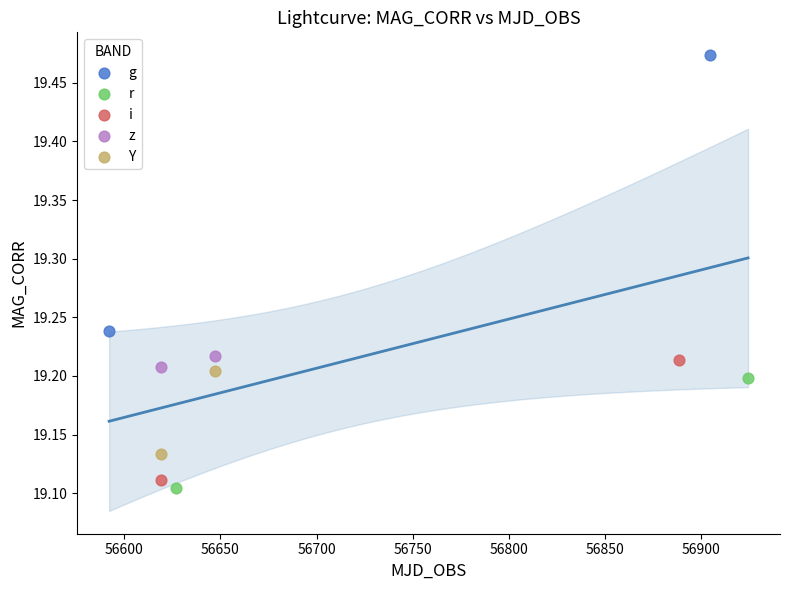

What are all the series names shown in the legend?

g, r, i, z, Y